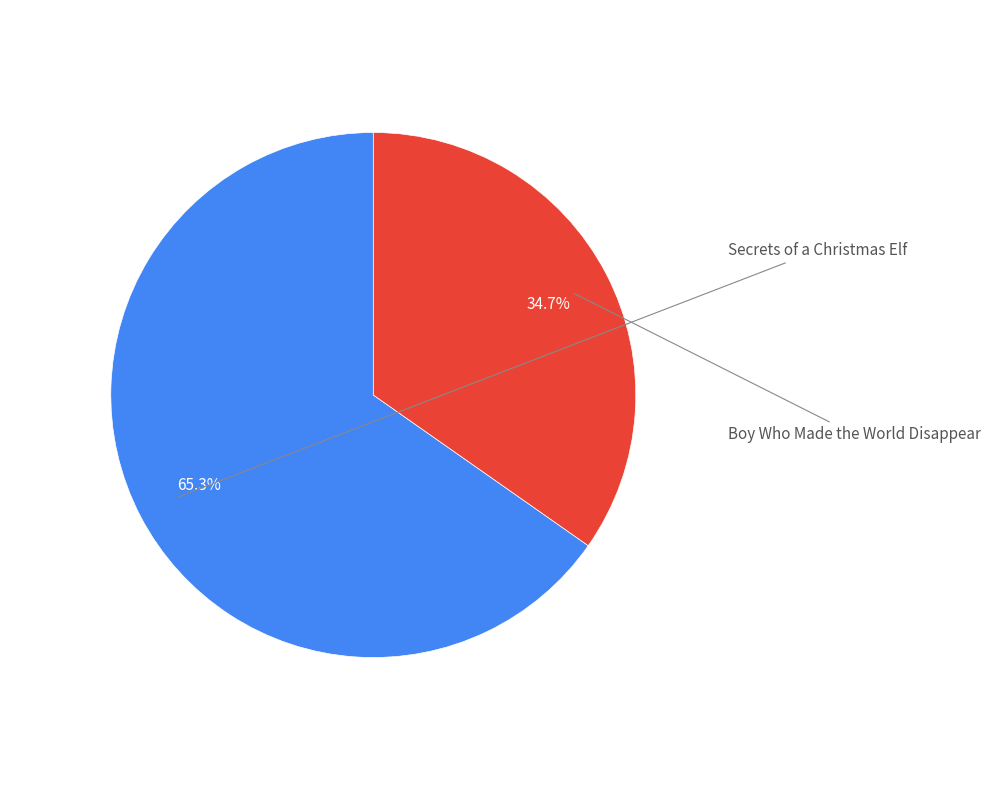

What is the change in value from Secrets of a Christmas Elf to Boy Who Made the World Disappear?

-88952448